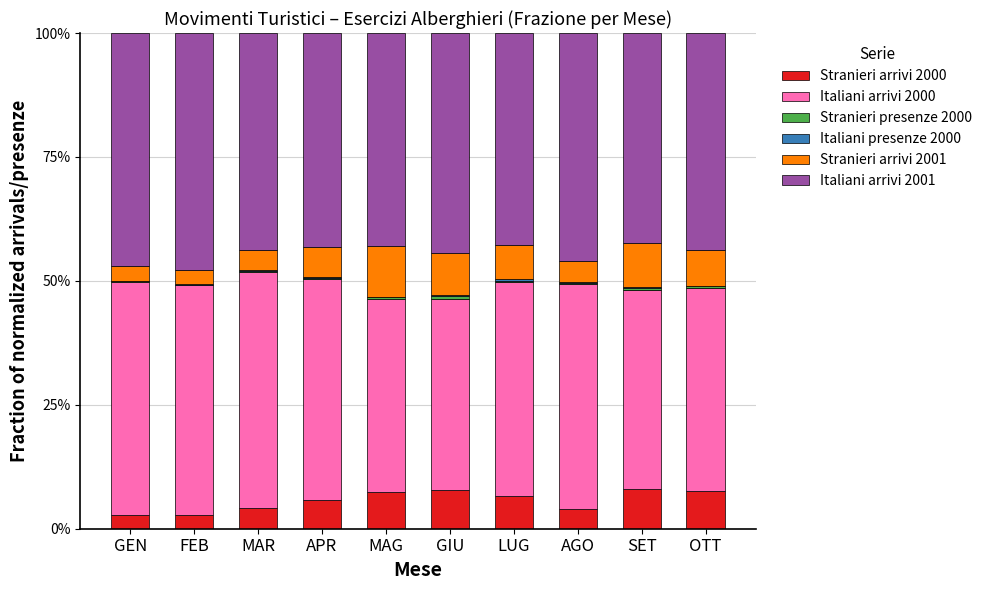

Are the bars grouped side by side (vs. stacked)?

No